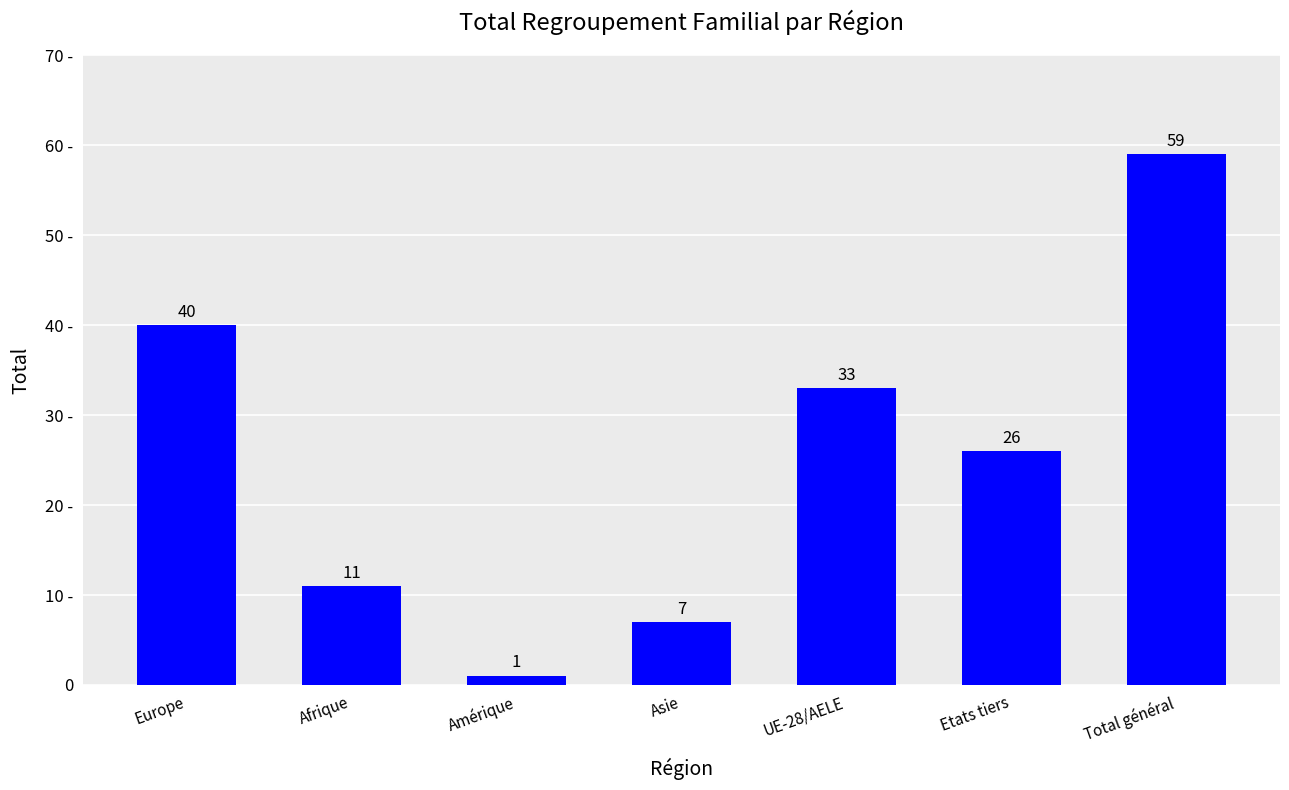

What is the label of the 2nd bar from the left?

Afrique